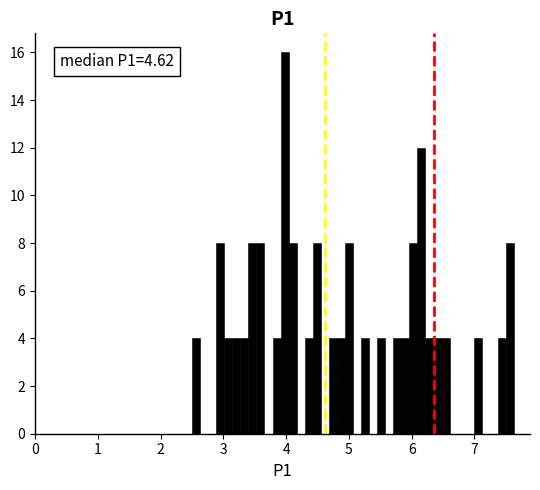

Read against the x-axis, roughly where is the centre of the tallest bar?

4.0